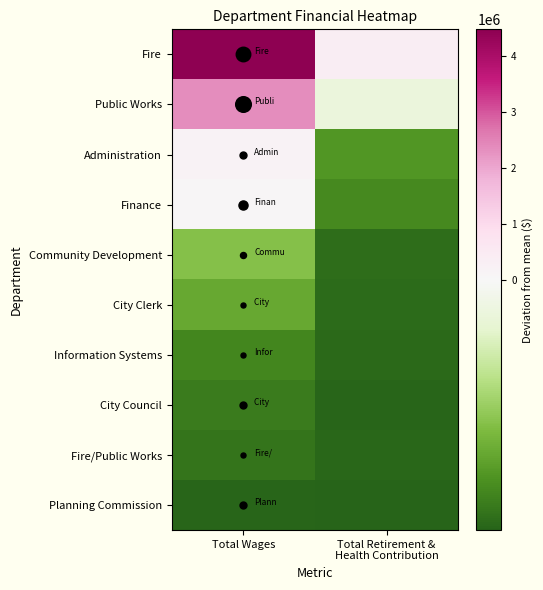

At which category does the chart reach its minimum across all series?

Total Retirement &
Health Contribution